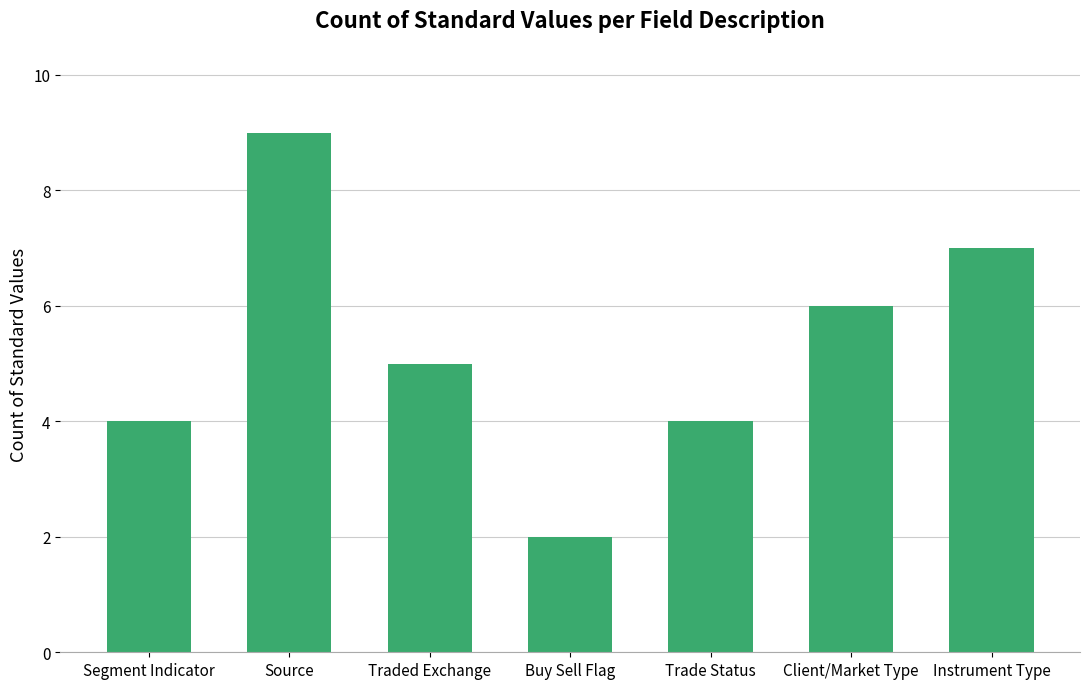

Which category has the highest value across all series?

Source